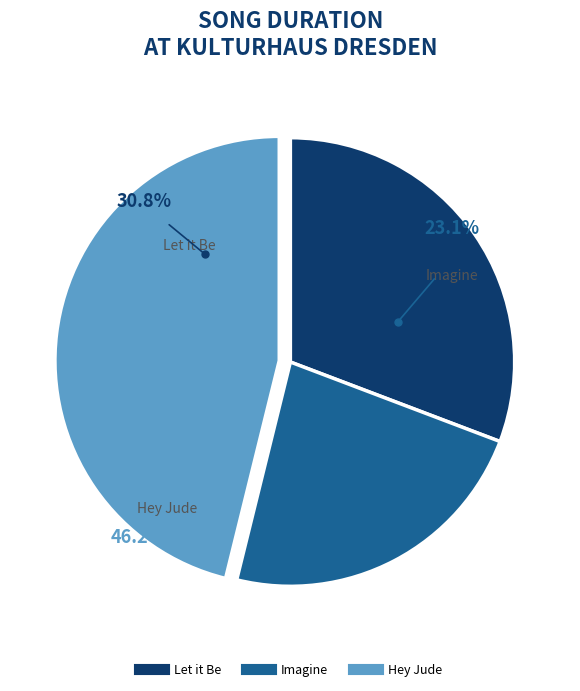

Does Imagine account for over 50% of the chart?

No